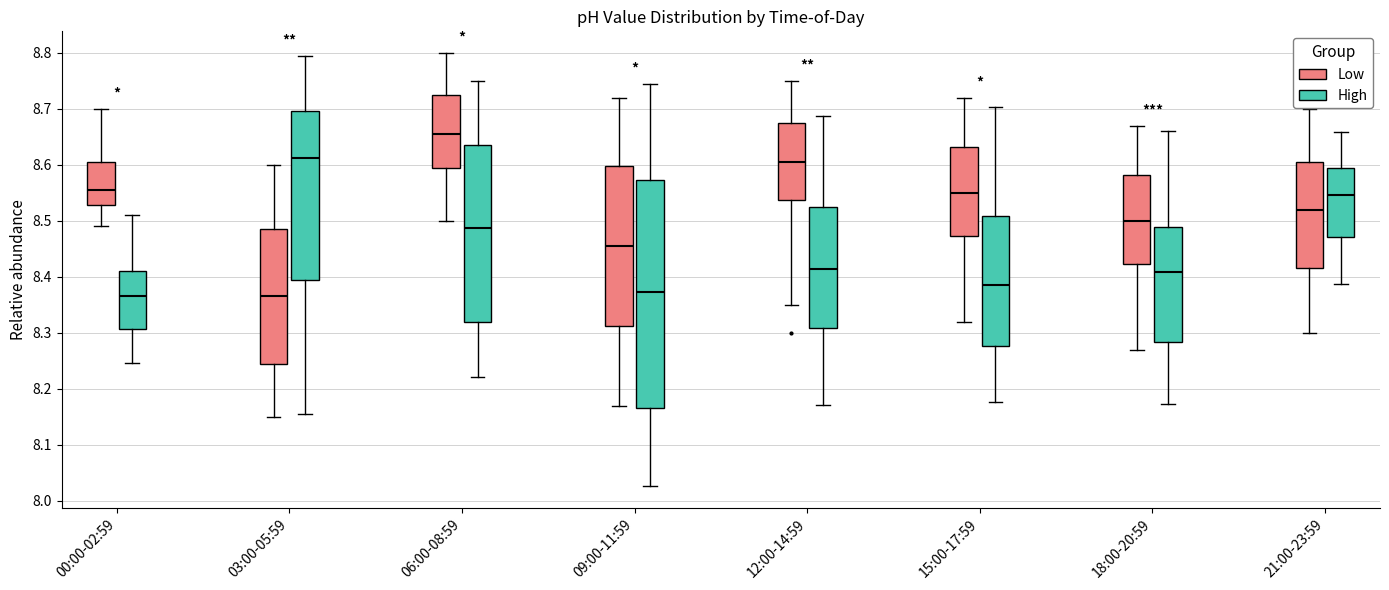

Reading left to right, read every box against the y-axis: the position of its median line, the range the box covers, and the ends of its whiskers. The values are not printed on the chart, so give them approximately, as read against the axis.

00:00-02:59 (Low): median 8.56, box 8.53 to 8.61, whiskers 8.49 to 8.70
00:00-02:59 (High): median 8.37, box 8.31 to 8.41, whiskers 8.25 to 8.51
03:00-05:59 (Low): median 8.37, box 8.25 to 8.49, whiskers 8.15 to 8.60
03:00-05:59 (High): median 8.61, box 8.39 to 8.70, whiskers 8.15 to 8.79
06:00-08:59 (Low): median 8.66, box 8.60 to 8.73, whiskers 8.50 to 8.80
06:00-08:59 (High): median 8.49, box 8.32 to 8.64, whiskers 8.22 to 8.75
09:00-11:59 (Low): median 8.46, box 8.31 to 8.60, whiskers 8.17 to 8.72
09:00-11:59 (High): median 8.37, box 8.17 to 8.57, whiskers 8.03 to 8.74
12:00-14:59 (Low): median 8.61, box 8.54 to 8.68, whiskers 8.35 to 8.75
12:00-14:59 (High): median 8.41, box 8.31 to 8.53, whiskers 8.17 to 8.69
15:00-17:59 (Low): median 8.55, box 8.47 to 8.63, whiskers 8.32 to 8.72
15:00-17:59 (High): median 8.39, box 8.28 to 8.51, whiskers 8.18 to 8.70
18:00-20:59 (Low): median 8.50, box 8.42 to 8.58, whiskers 8.27 to 8.67
18:00-20:59 (High): median 8.41, box 8.28 to 8.49, whiskers 8.17 to 8.66
21:00-23:59 (Low): median 8.52, box 8.42 to 8.61, whiskers 8.30 to 8.70
21:00-23:59 (High): median 8.55, box 8.47 to 8.59, whiskers 8.39 to 8.66